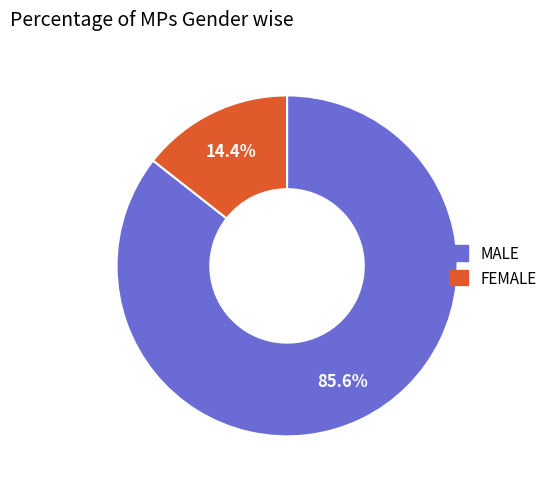

Is there a majority slice in this chart?

Yes